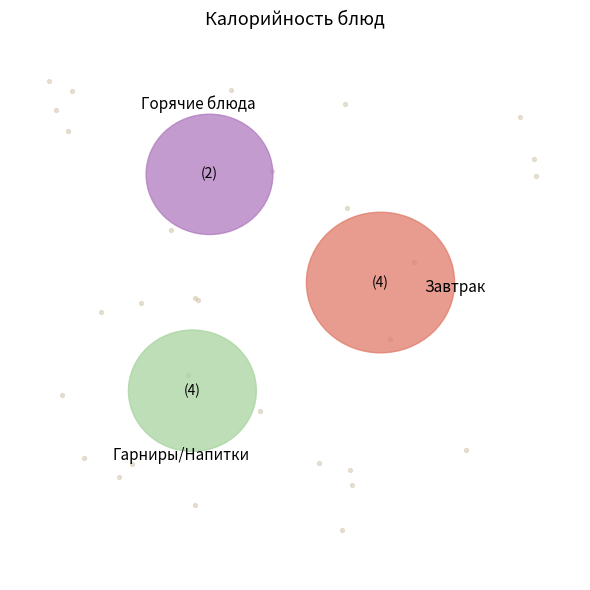

Does Шницель мясной represent more than half of the total?

No